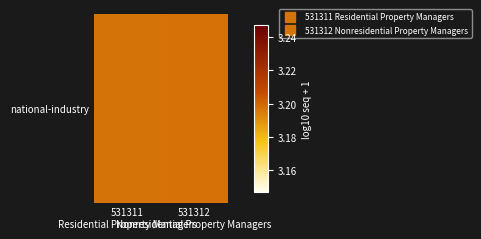

Between 531312
Nonresidential Property Managers and 531311
Residential Property Managers, which is larger?

531312
Nonresidential Property Managers